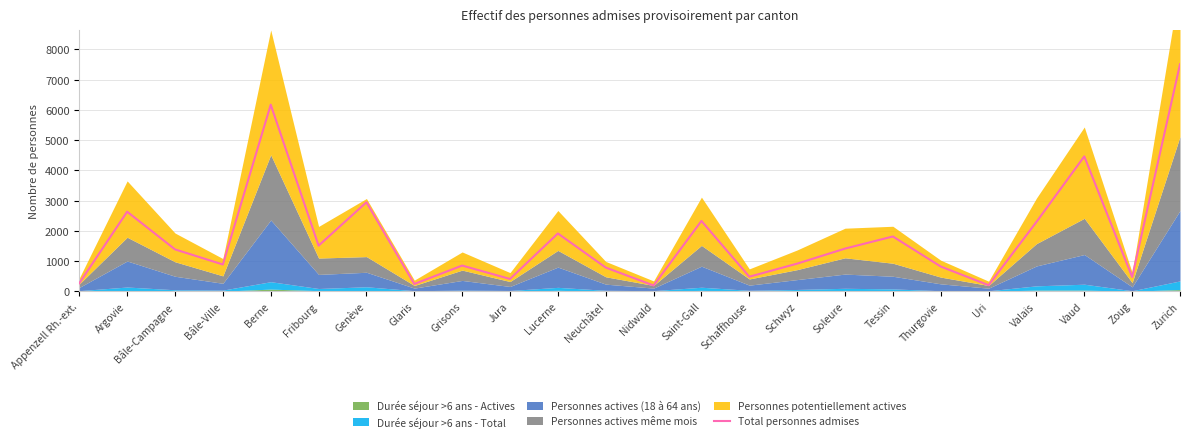

What is the sum of the values at Bâle-Campagne and Genève?

4331